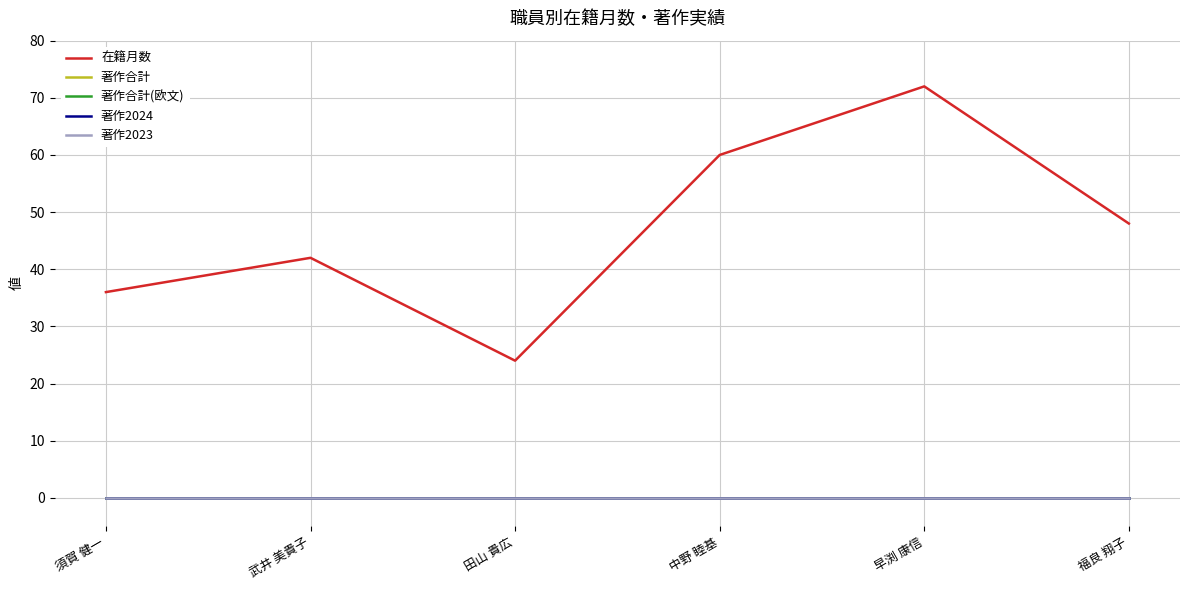

At which label does 著作合計(欧文) reach its minimum?

須賀 健一